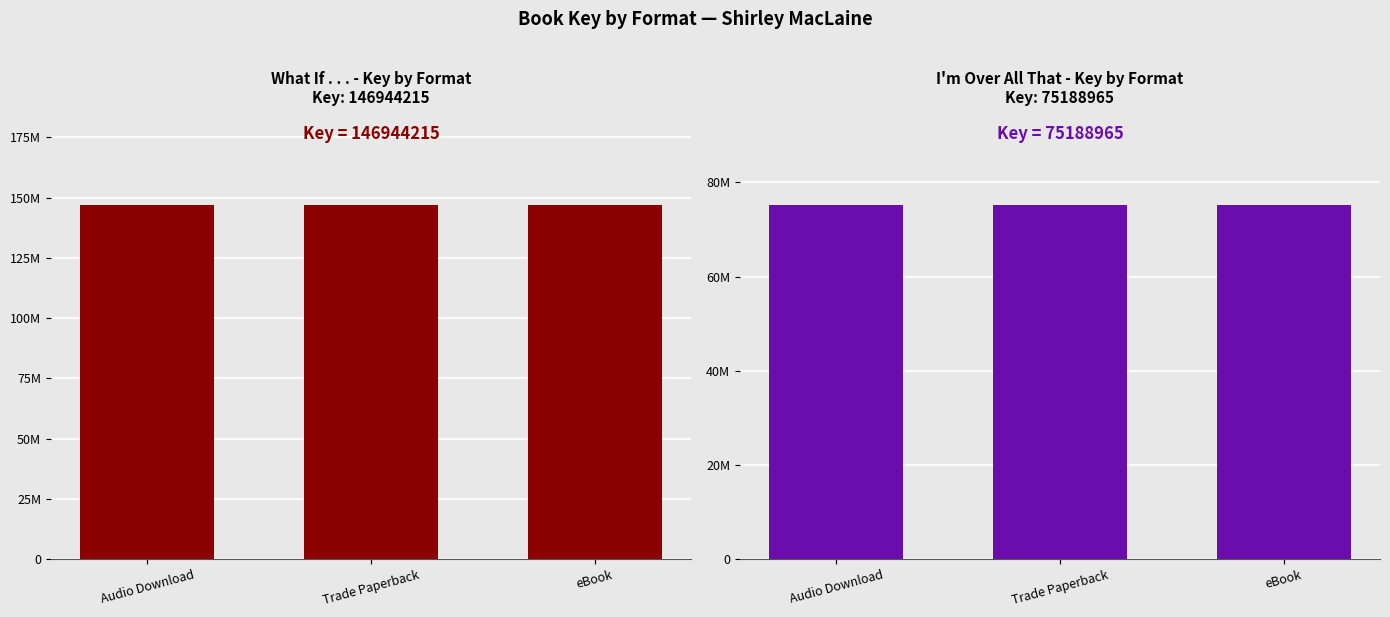

Rank the series by their average value, from lowest to highest.

I'm Over All That, What If ...